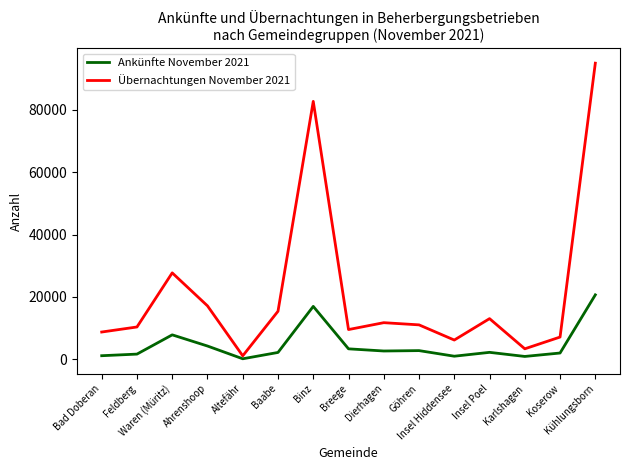

Is the value of Ankünfte November 2021 at Kühlungsborn greater than the value of Übernachtungen November 2021 at Insel Poel?

Yes